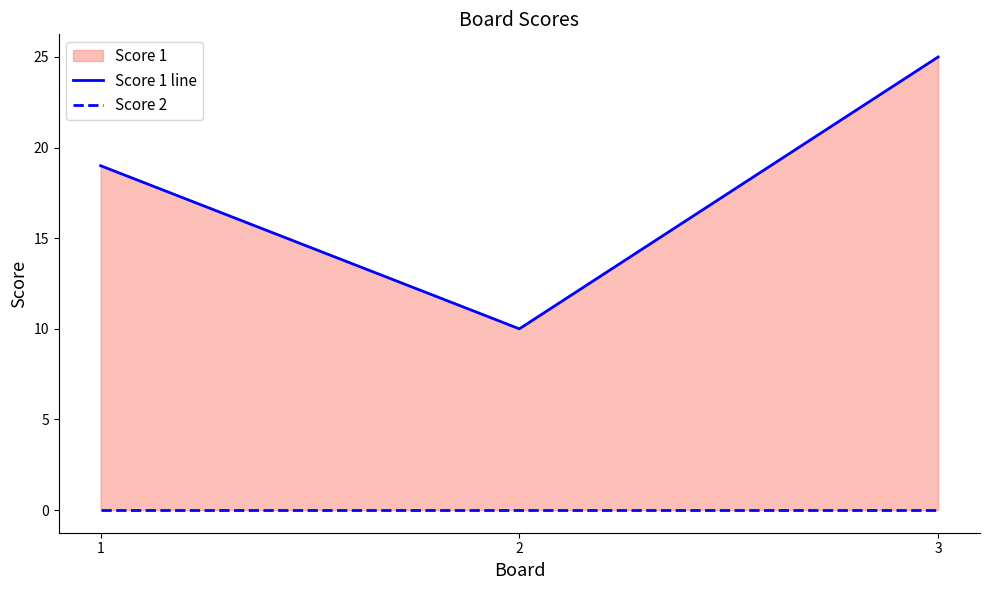

Which series has the widest spread of values?

Score 1 line